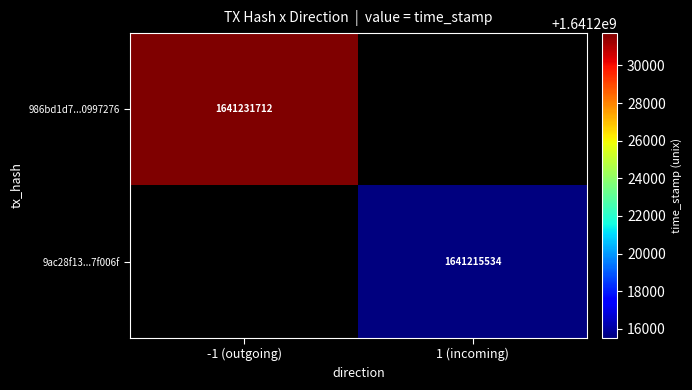

The 9ac28f13...7f006f series shows 1641215534 at 1 (incoming). True or false?

True